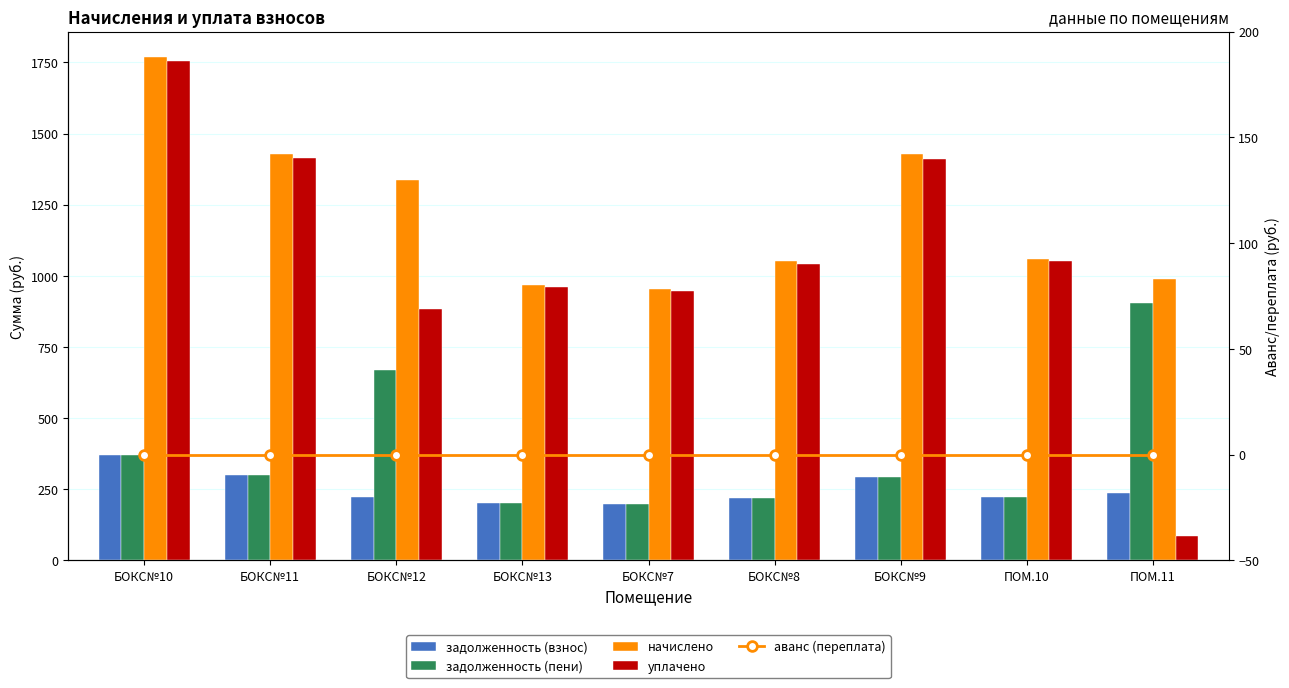

What is the sum of the начислено values at БОКС№13 and БОКС№12?

2303.7